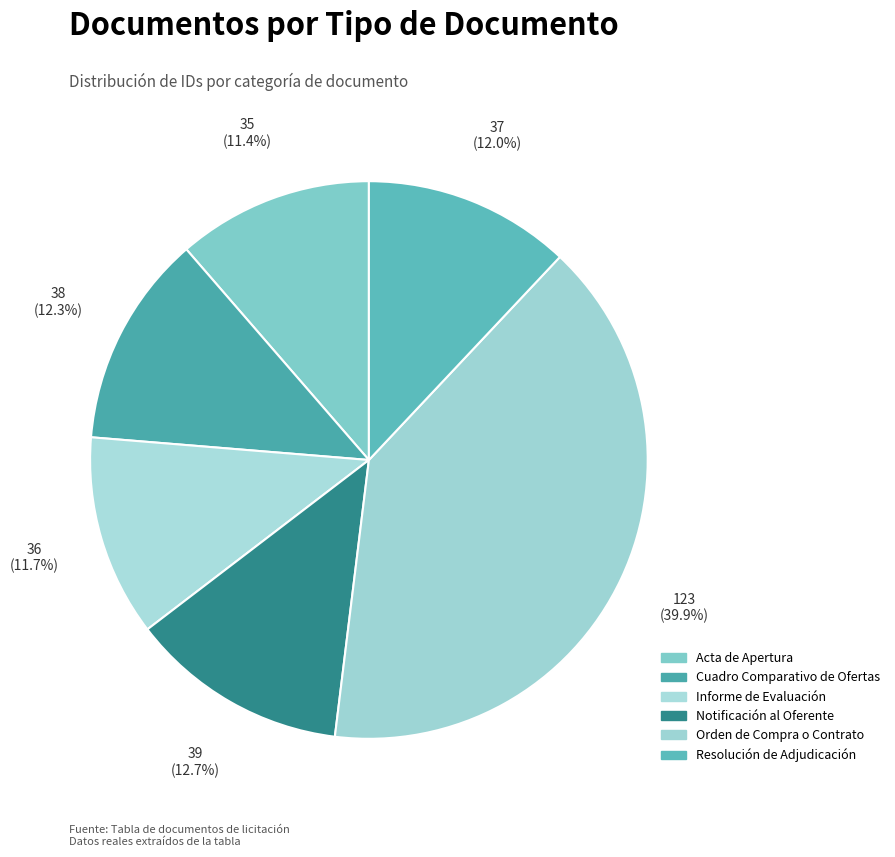

What is the smallest slice in the pie chart?

Acta de Apertura